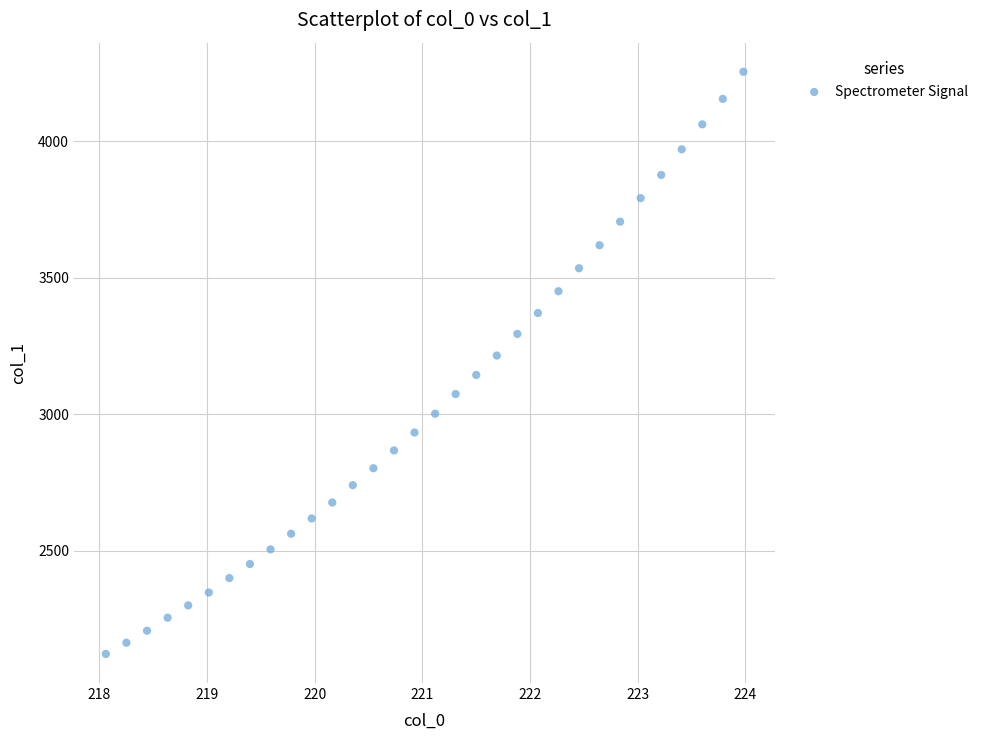

What is the range of Y values (max minus min)?

2131.4